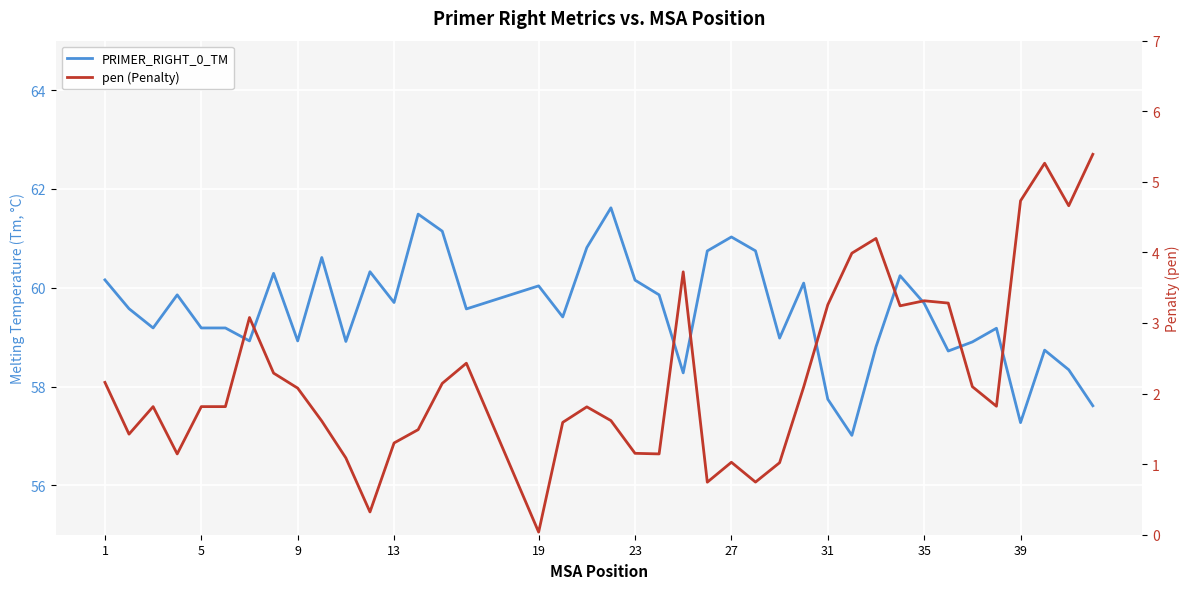

Is it true that pen (Penalty) equals 1.6 at 10?

False